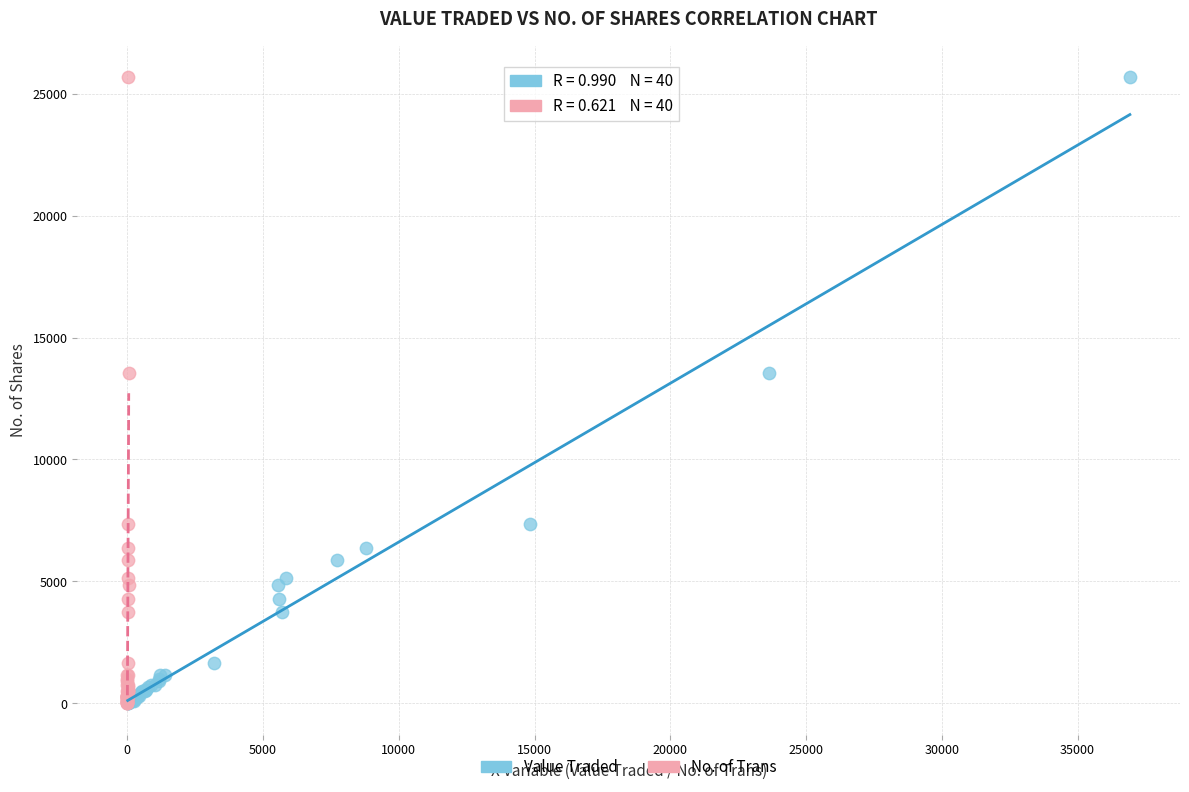

What are all the series names shown in the legend?

Value Traded, No. of Trans